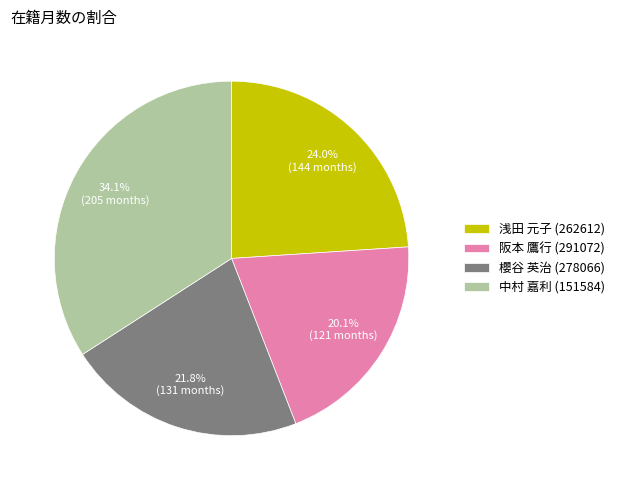

What is the largest slice in the pie chart?

中村 嘉利 (151584)